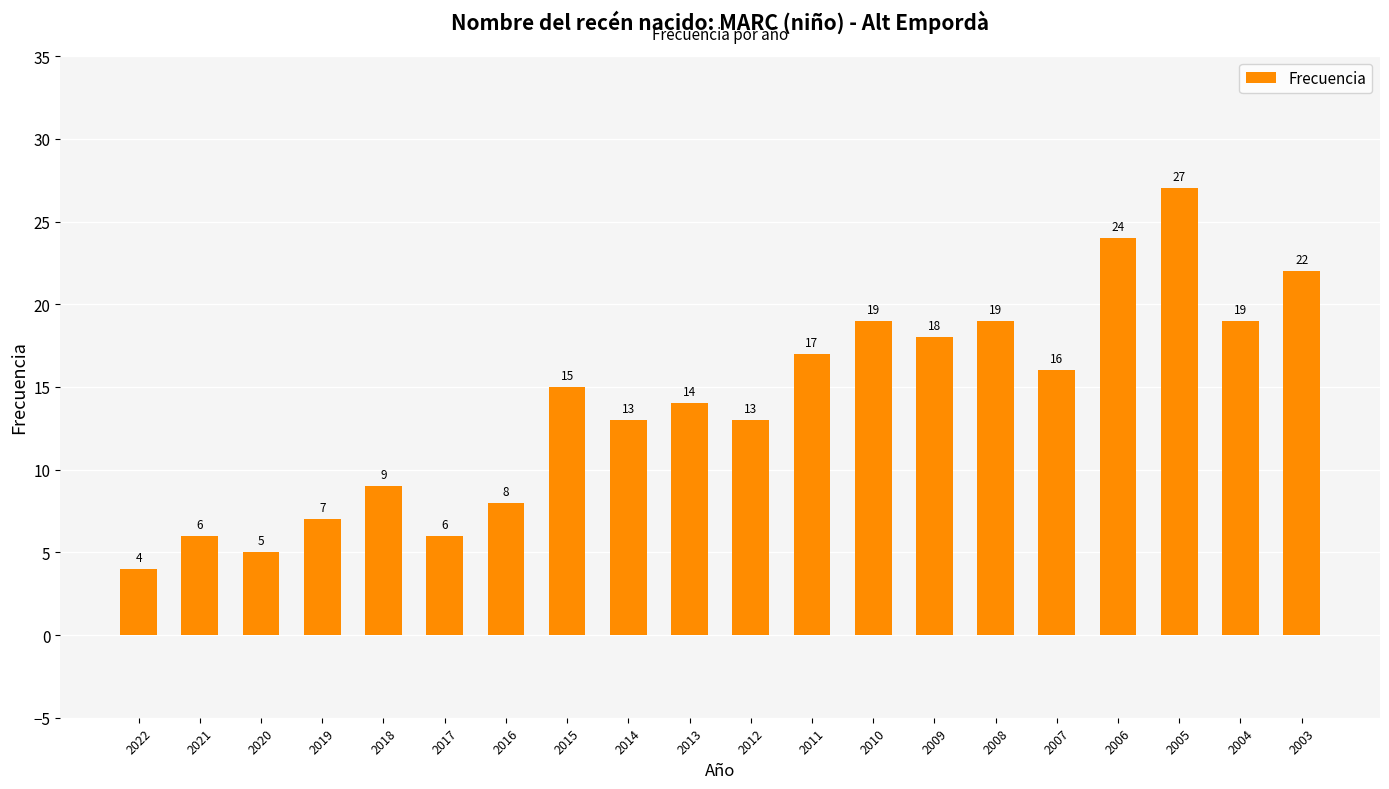

True or false: the data shows 10 at 2019.

False